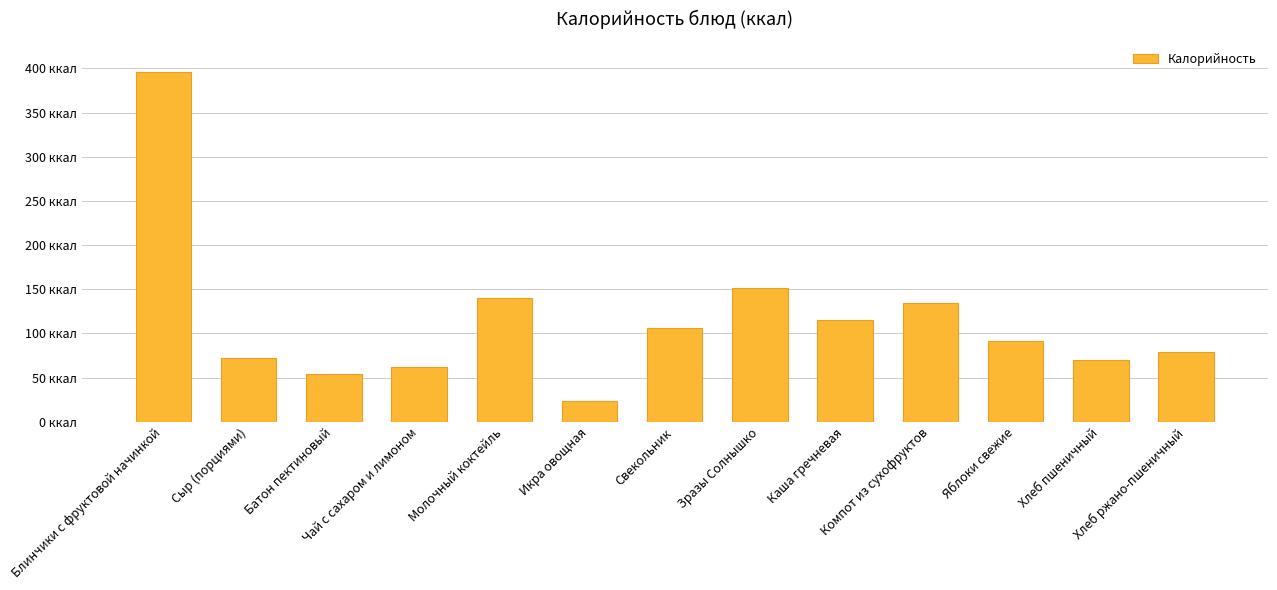

Reading right to left, list all the values displayed in this chart.

79.2	70.5	91.0	134.0	115.0	152.0	106.0	23.0	140.0	62.0	54.0	72.0	396.0